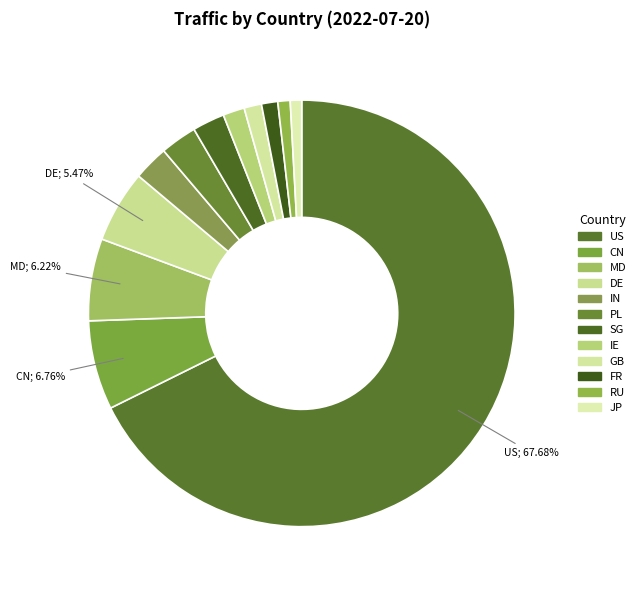

Count the number of slices in the pie.

12